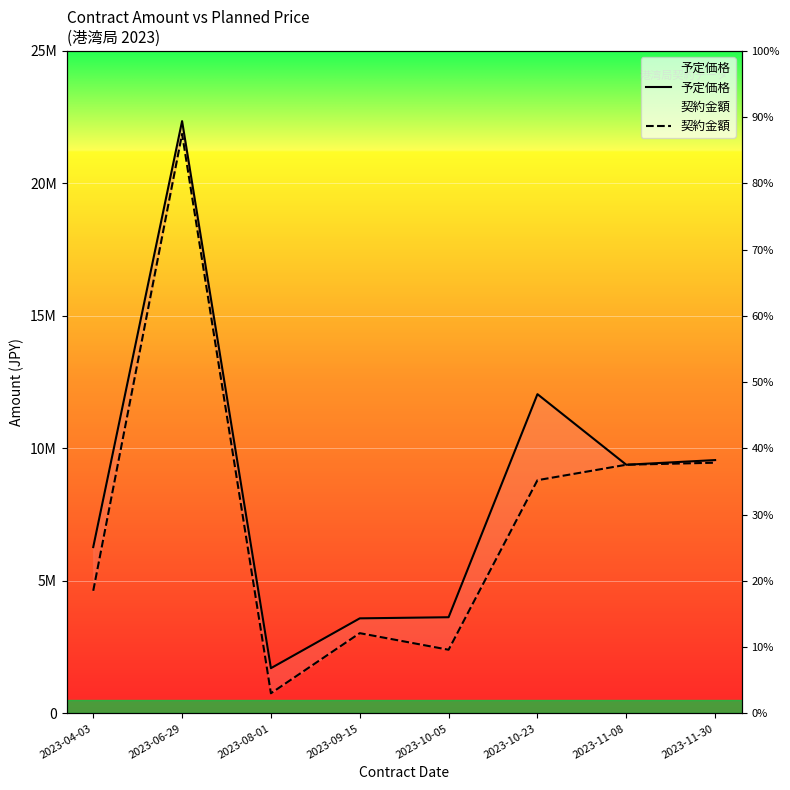

The 予定価格 series shows 22352000 at 2023-06-29. True or false?

True